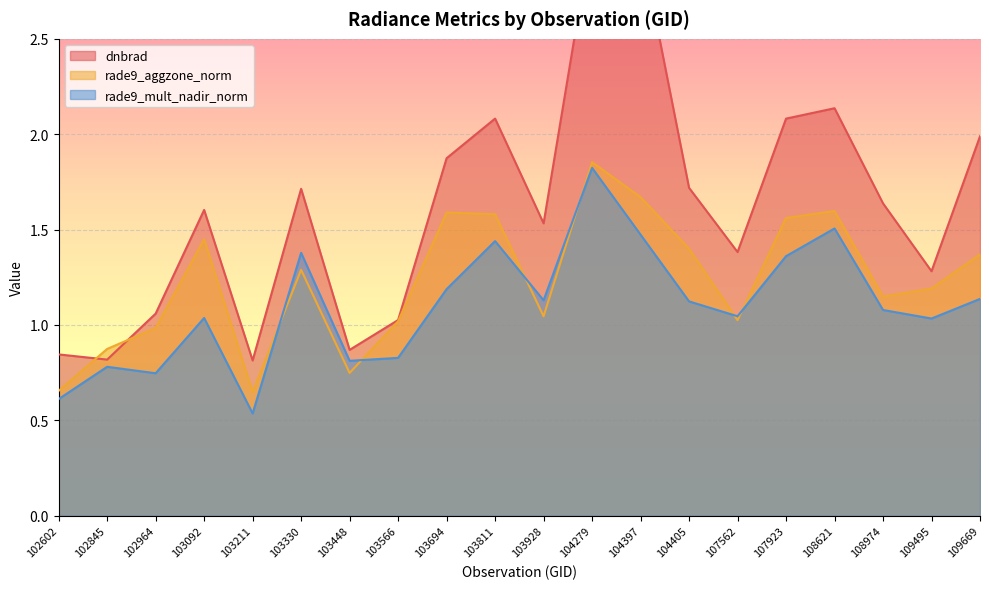

True or false: rade9_mult_nadir_norm has more than 0 points higher than both neighbors.

True